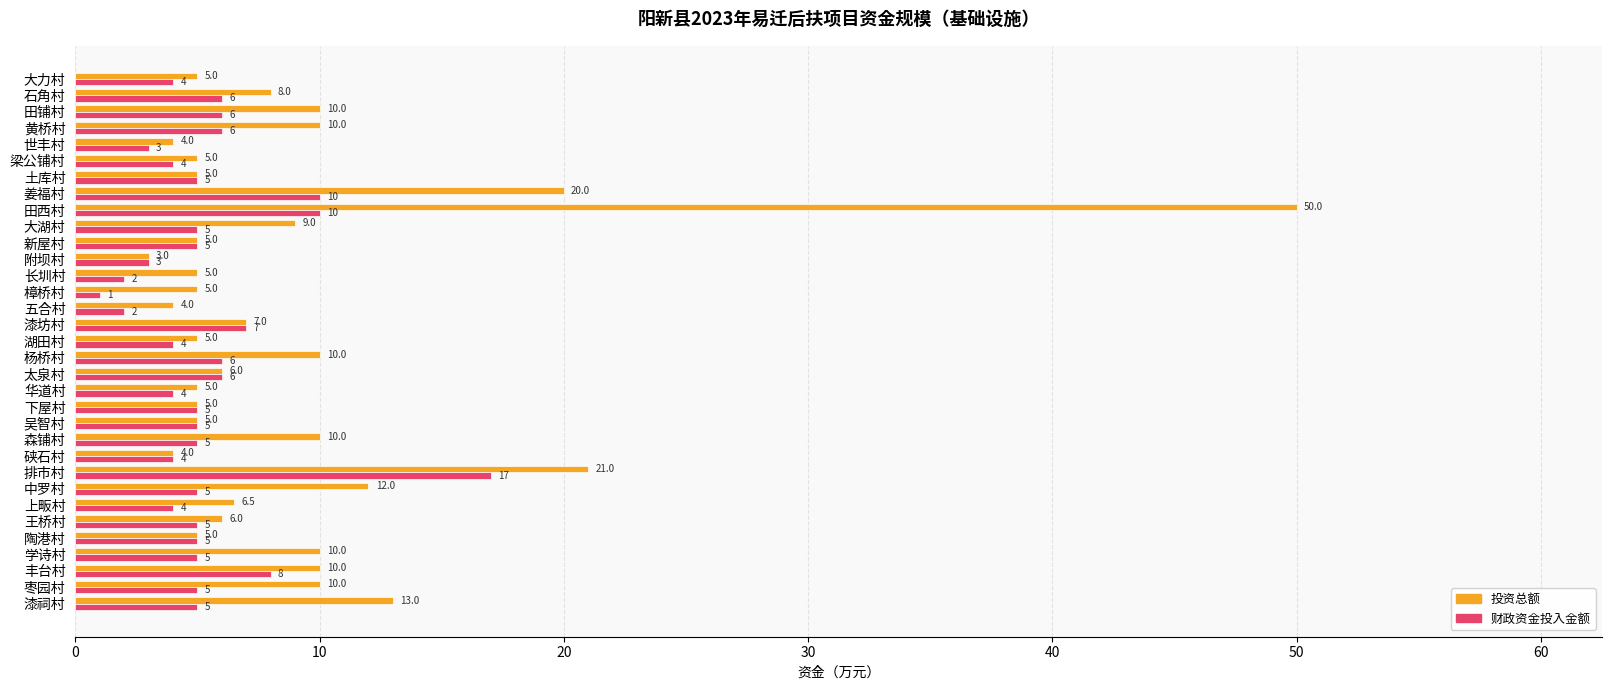

Is the value of 财政资金投入金额 at 学诗村 greater than the value of 投资总额 at 学诗村?

No